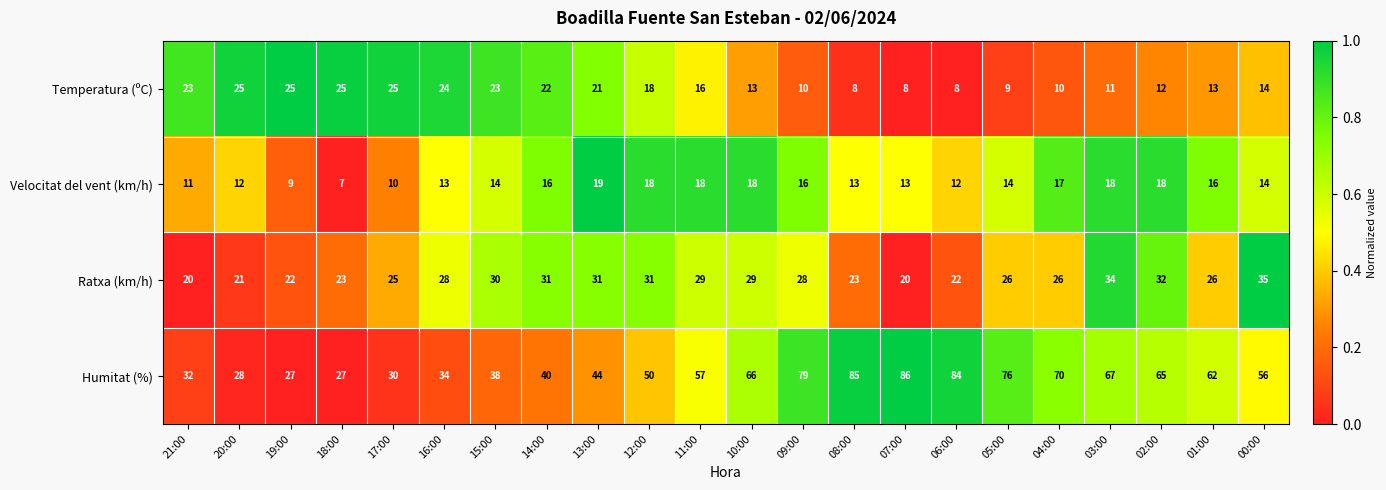

What is the greatest value displayed?

86